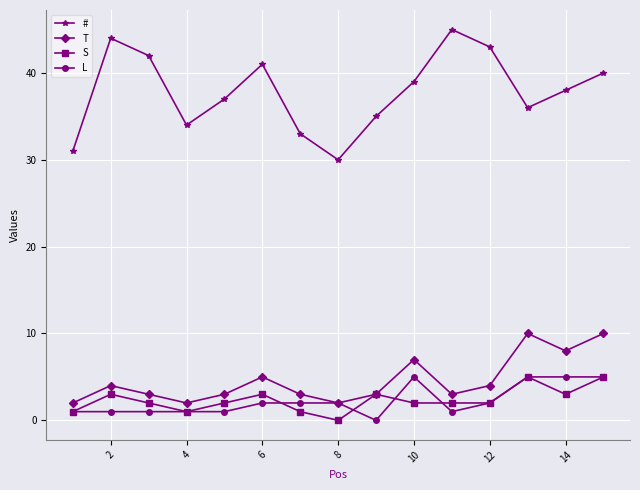

What is the maximum value for #?

45